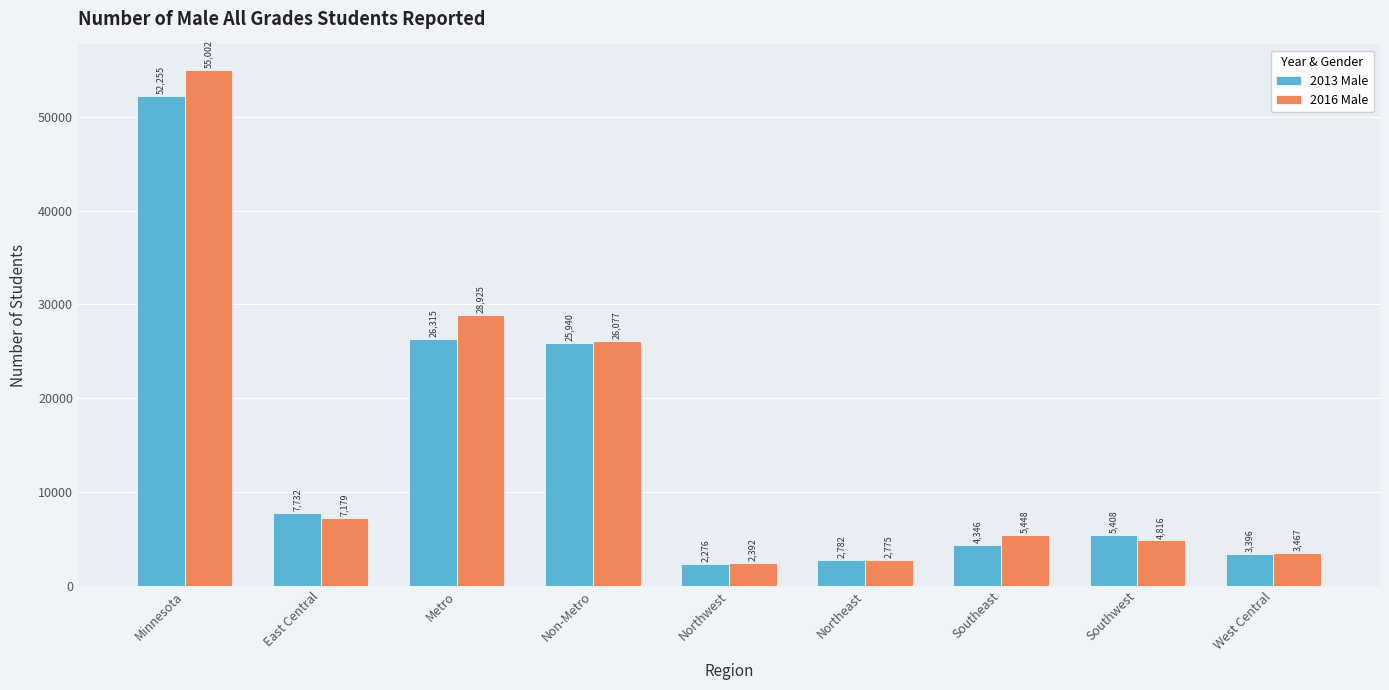

What is the difference between the highest and lowest values at East Central?

553